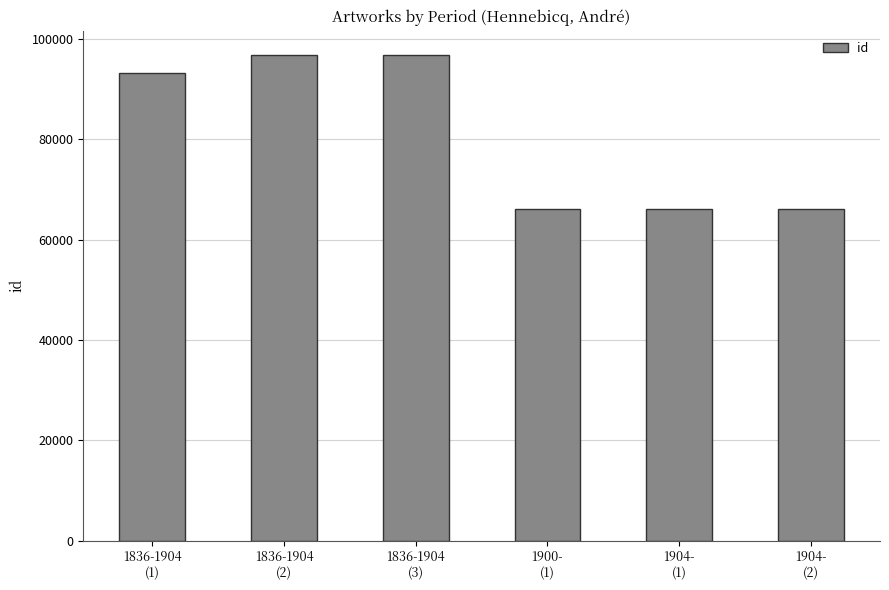

What is the difference between the second highest and second lowest values?

30662